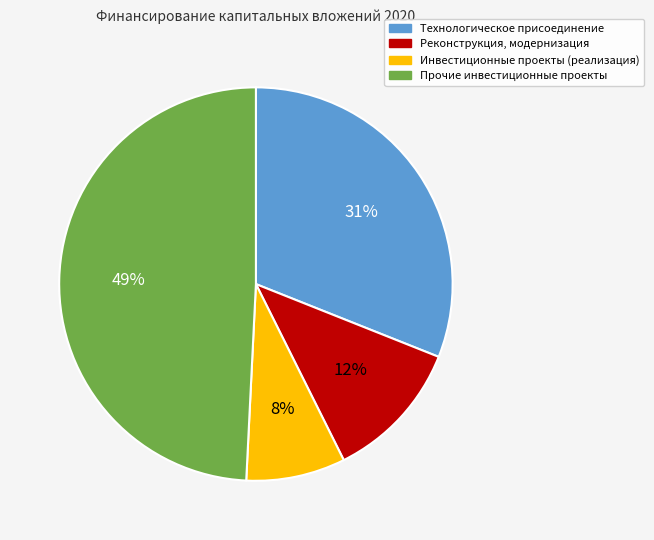

Is there any slice that represents more than half of the pie?

No